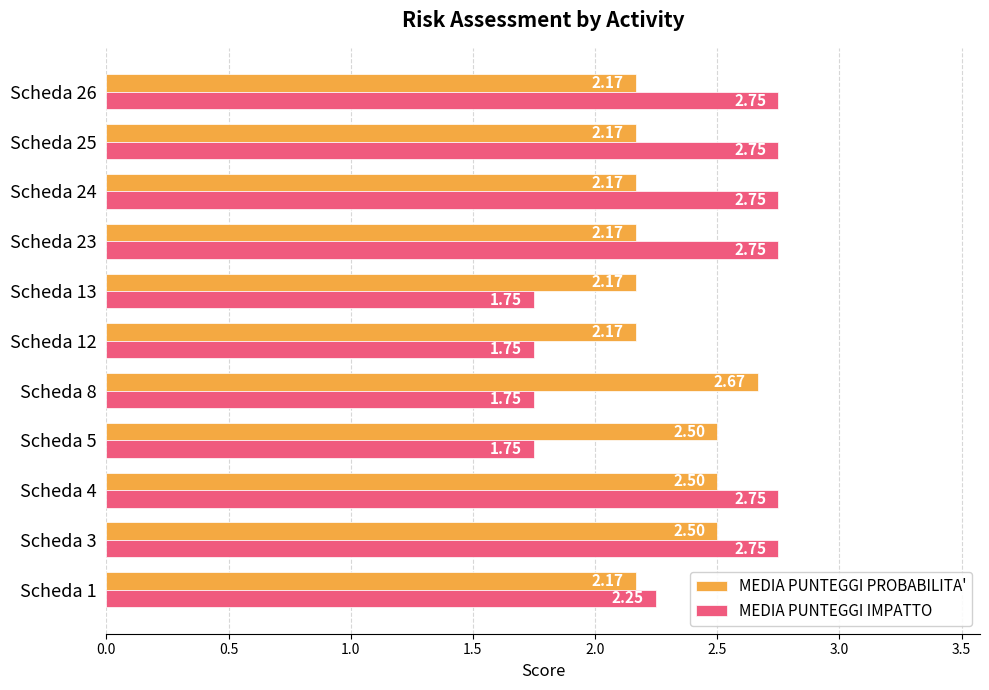

What are all the series names shown in the legend?

MEDIA PUNTEGGI PROBABILITA', MEDIA PUNTEGGI IMPATTO